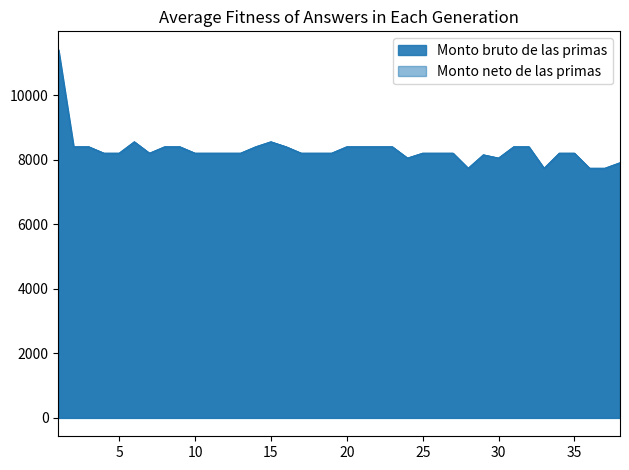

Which series has the widest spread of values?

Monto bruto de las primas